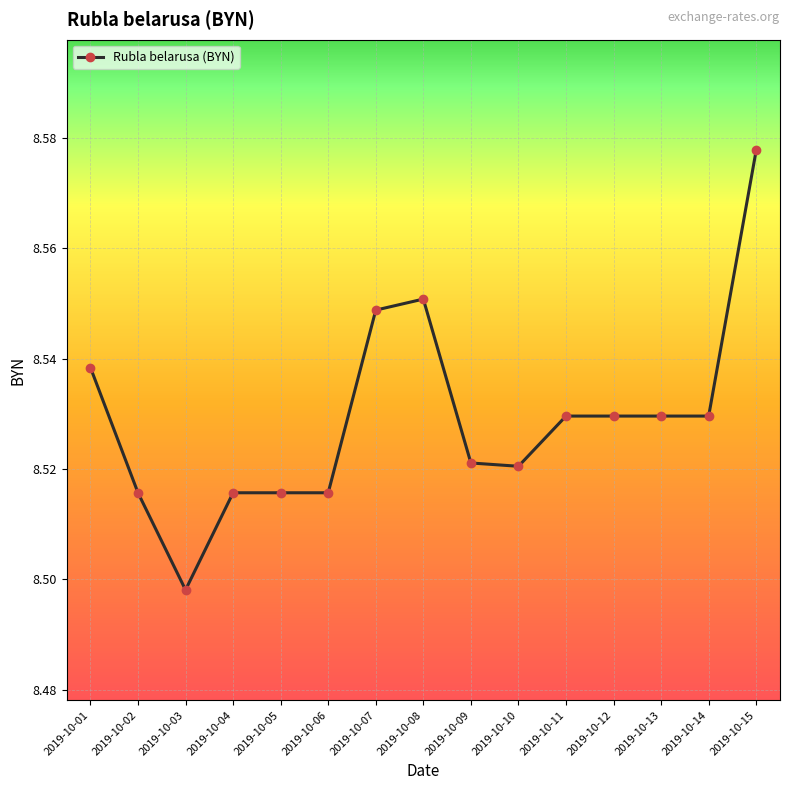

Where is the first local minimum?

2019-10-03